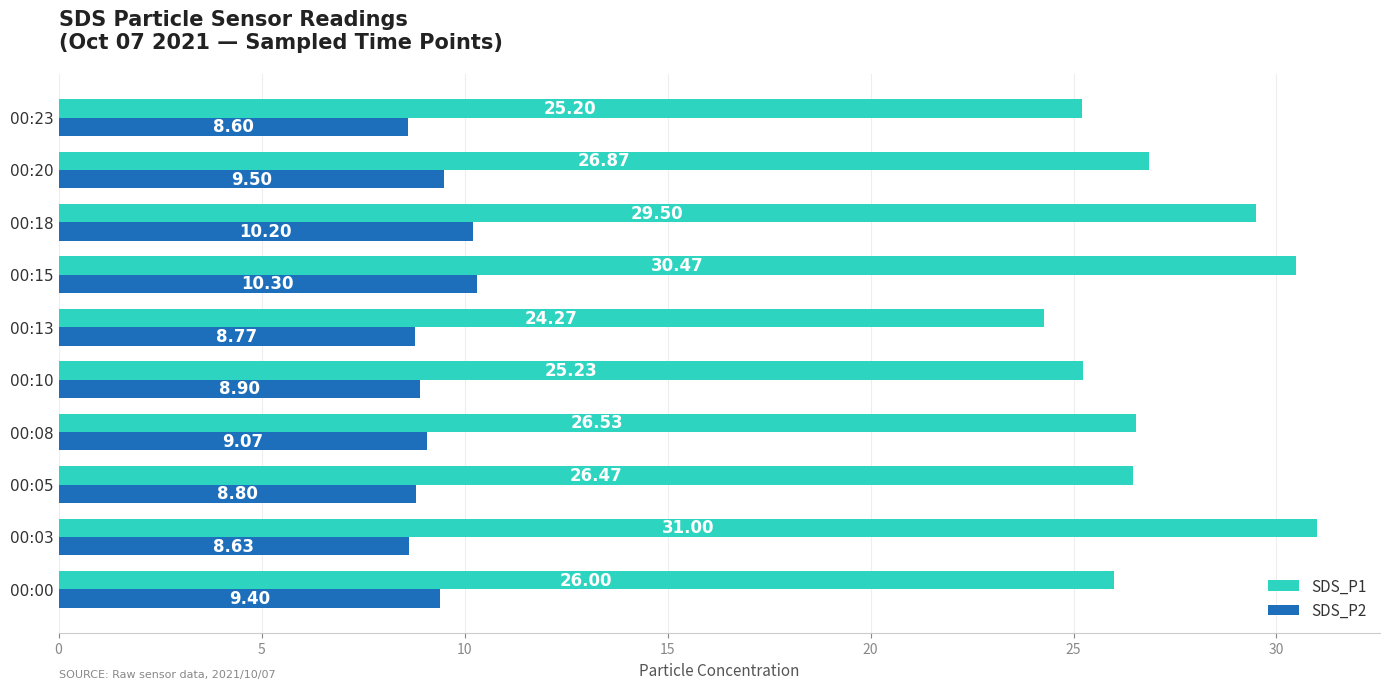

What is the difference between the highest and lowest values at 00:20?

17.4